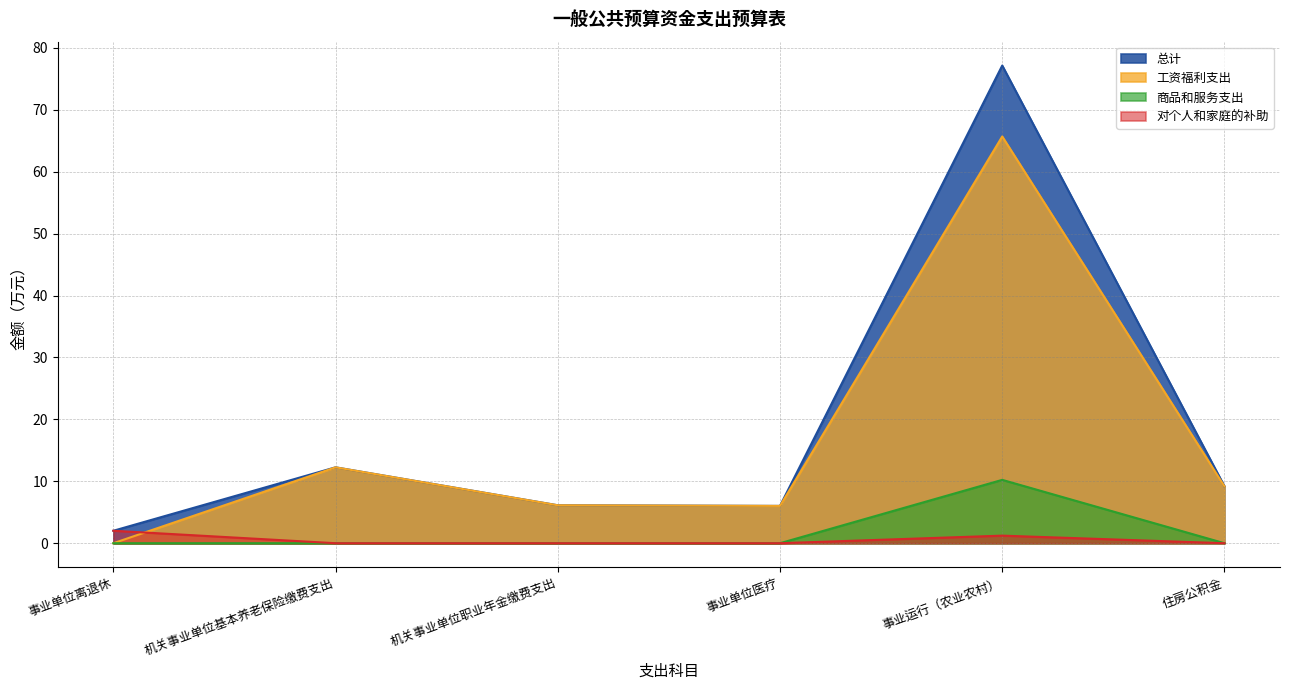

What is the maximum value for 工资福利支出?

65.7